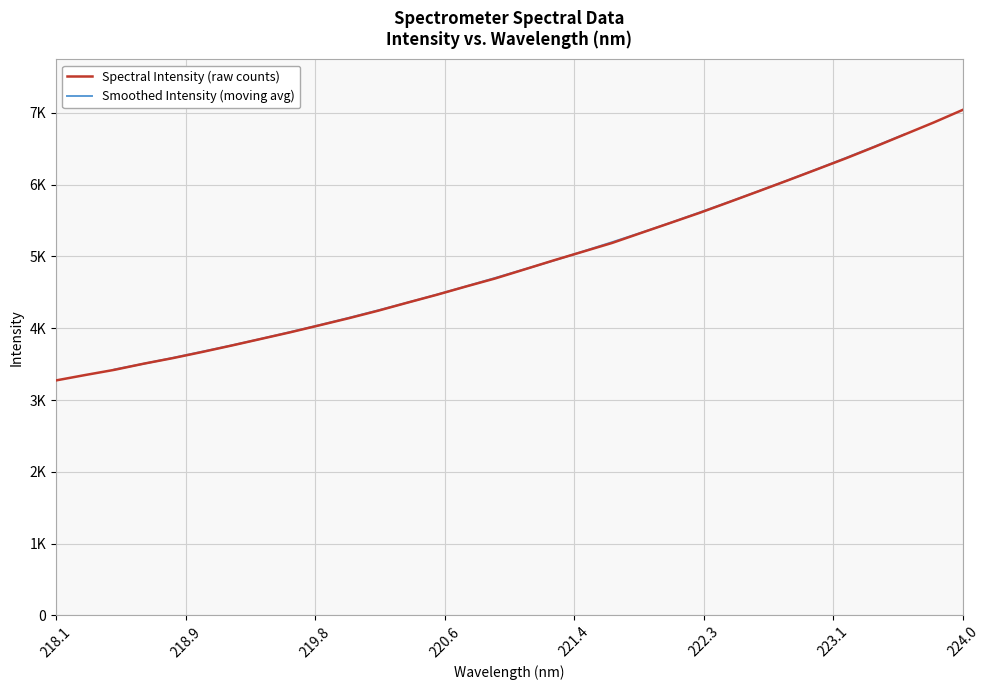

Where does the data first go above 4818?

221.1174